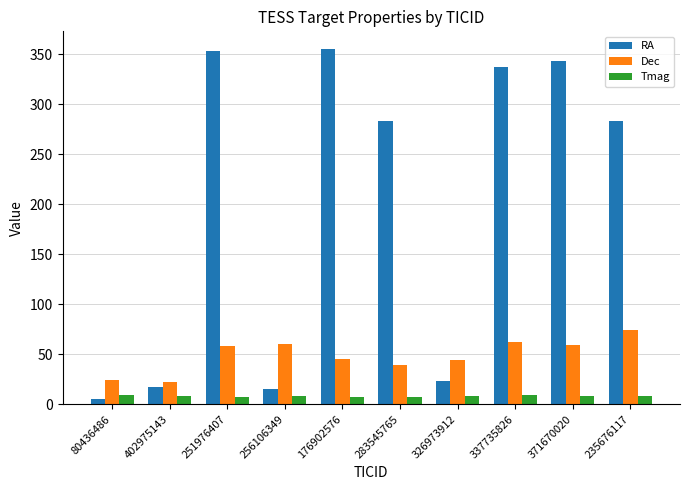

What is the difference between the Dec values at 337735826 and 251976407?

4.5